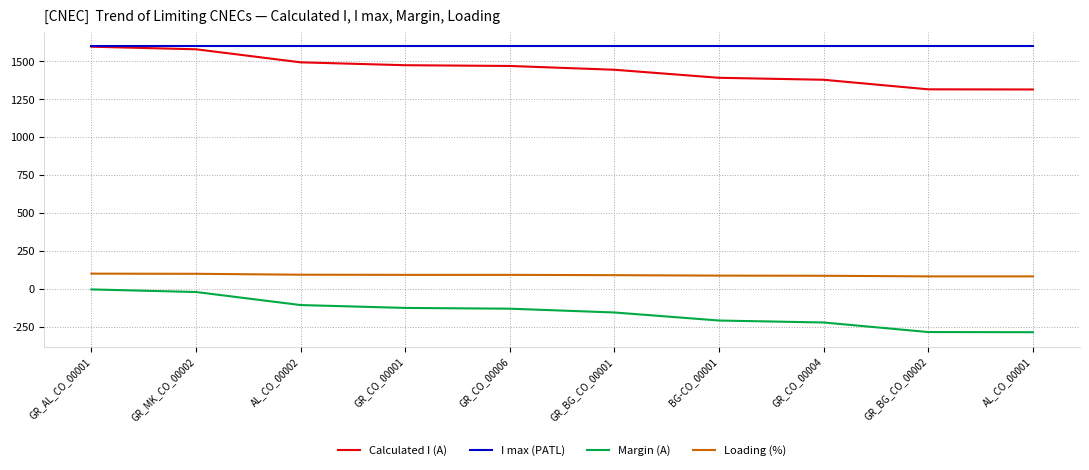

Rank the series at GR_BG_CO_00001 from lowest to highest value.

Margin (A), Loading (%), Calculated I (A), I max (PATL)